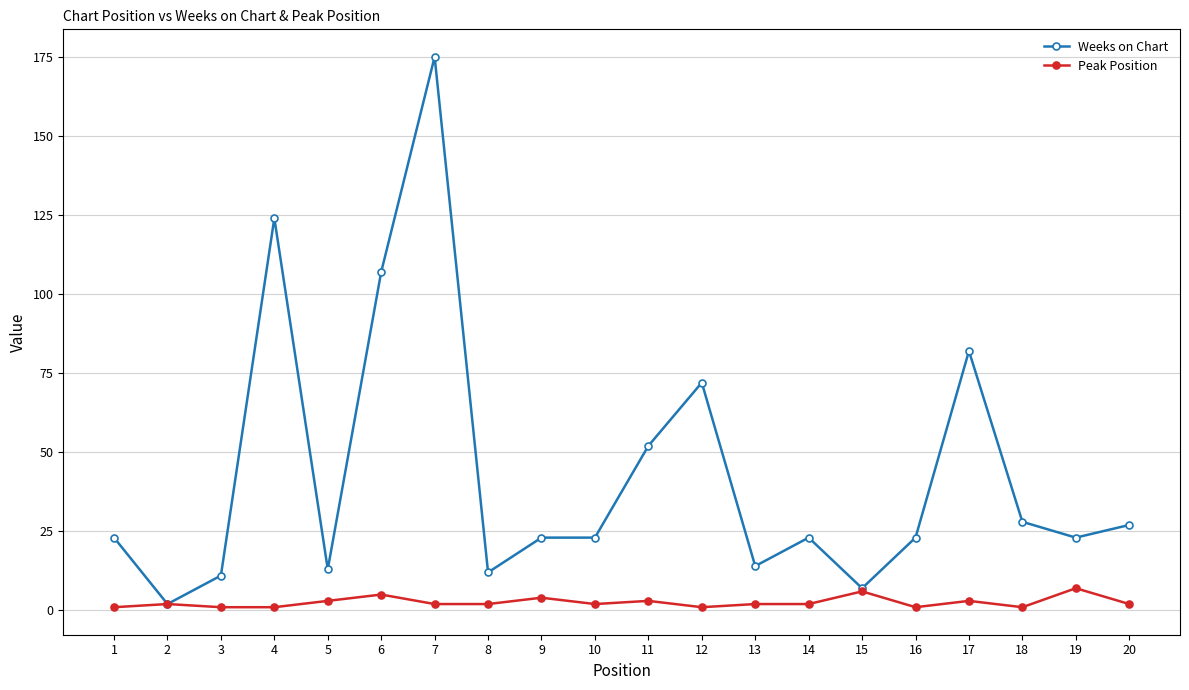

At which category is the sum across all series the highest?

7